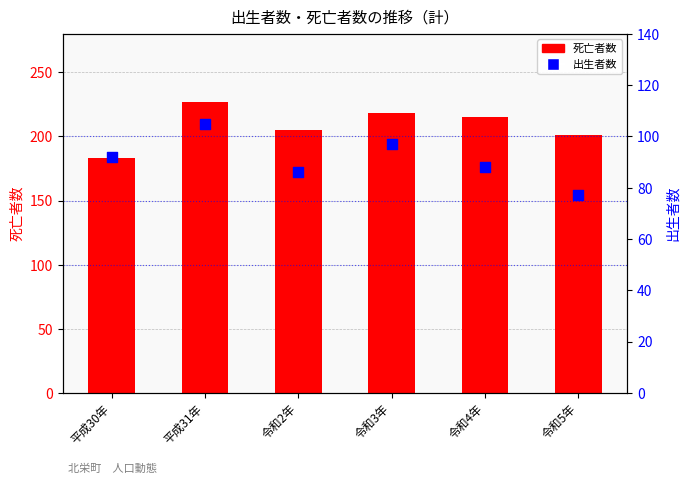

What is the total value across all series at 平成31年?

332